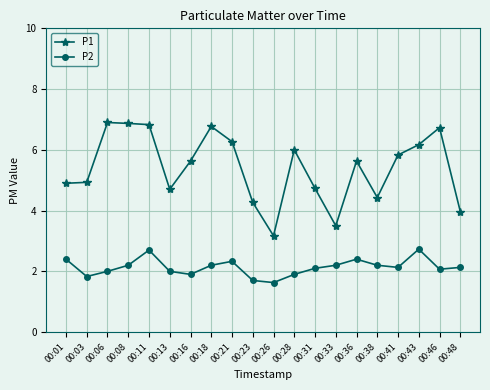

What is the maximum value shown in the chart?

6.9